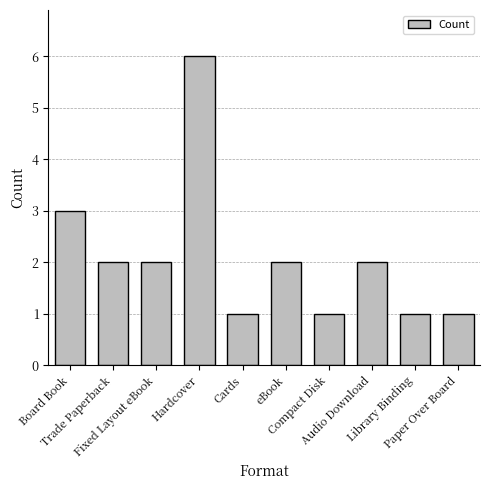

The chart shows a value of 0 at Library Binding. True or false?

False